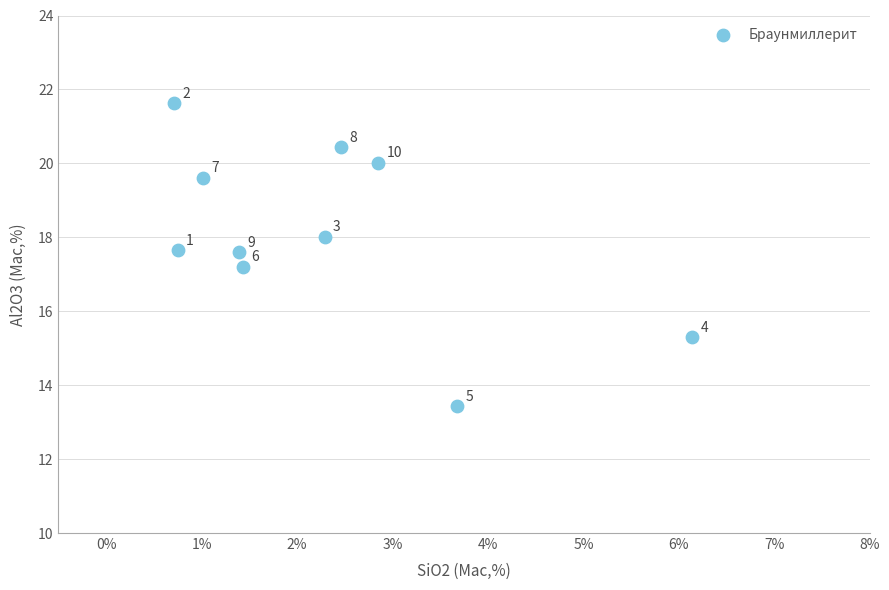

What is the range of X values (max minus min)?

5.4